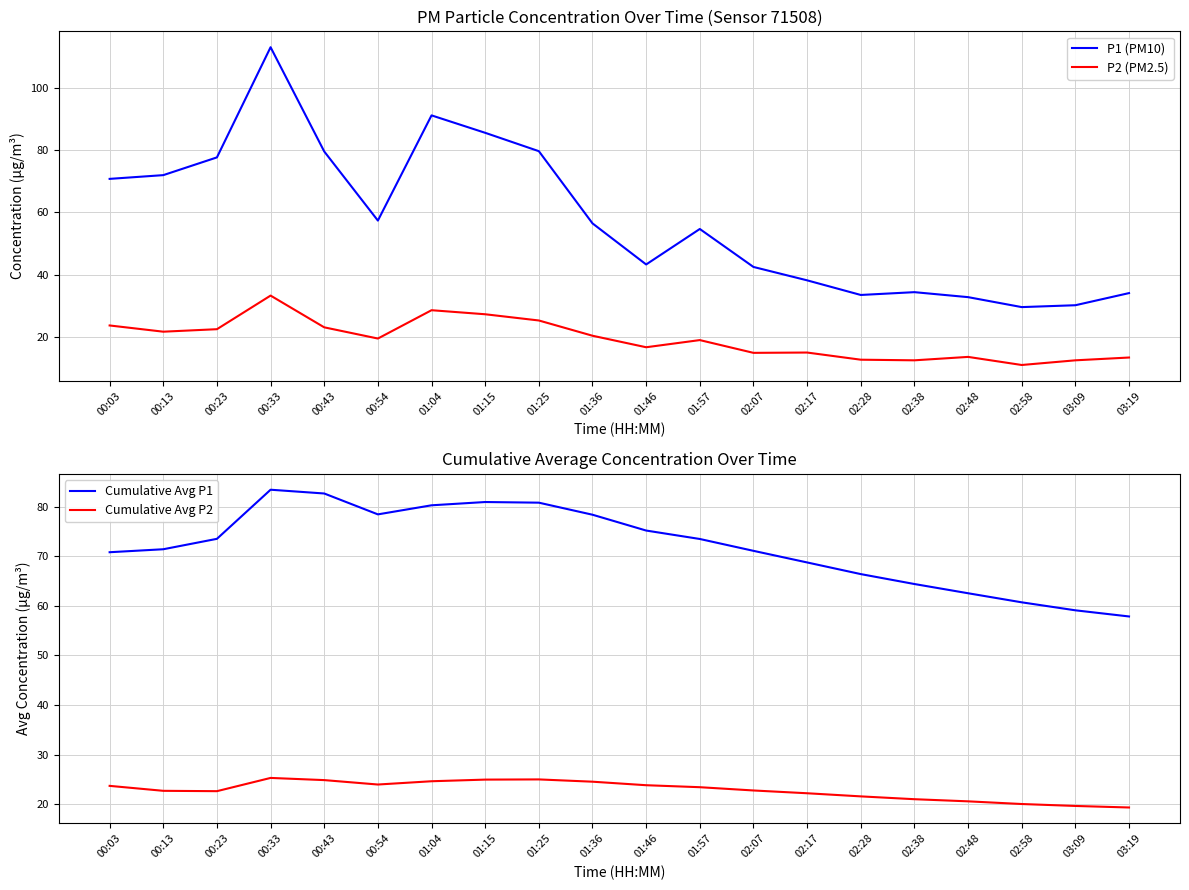

Reading left to right, what are all the values shown in this chart?

P1 (PM10): 00:03=70.8	00:13=72.0	00:23=77.7	00:33=113.1	00:43=79.6	00:54=57.4	01:04=91.2	01:15=85.6	01:25=79.7	01:36=56.5	01:46=43.3	01:57=54.7	02:07=42.5	02:17=38.2	02:28=33.5	02:38=34.4	02:48=32.8	02:58=29.6	03:09=30.2	03:19=34.1
P2 (PM2.5): 00:03=23.7	00:13=21.7	00:23=22.5	00:33=33.3	00:43=23.1	00:54=19.5	01:04=28.6	01:15=27.3	01:25=25.3	01:36=20.4	01:46=16.7	01:57=19.0	02:07=14.9	02:17=15.0	02:28=12.7	02:38=12.5	02:48=13.6	02:58=11.0	03:09=12.5	03:19=13.4
Cumulative Avg P1: 00:03=70.8	00:13=71.4	00:23=73.5	00:33=83.4	00:43=82.6	00:54=78.4	01:04=80.3	01:15=80.9	01:25=80.8	01:36=78.4	01:46=75.2	01:57=73.5	02:07=71.1	02:17=68.7	02:28=66.4	02:38=64.4	02:48=62.5	02:58=60.7	03:09=59.1	03:19=57.9
Cumulative Avg P2: 00:03=23.7	00:13=22.7	00:23=22.6	00:33=25.3	00:43=24.9	00:54=24.0	01:04=24.6	01:15=25.0	01:25=25.0	01:36=24.5	01:46=23.8	01:57=23.4	02:07=22.8	02:17=22.2	02:28=21.6	02:38=21.0	02:48=20.6	02:58=20.0	03:09=19.6	03:19=19.3